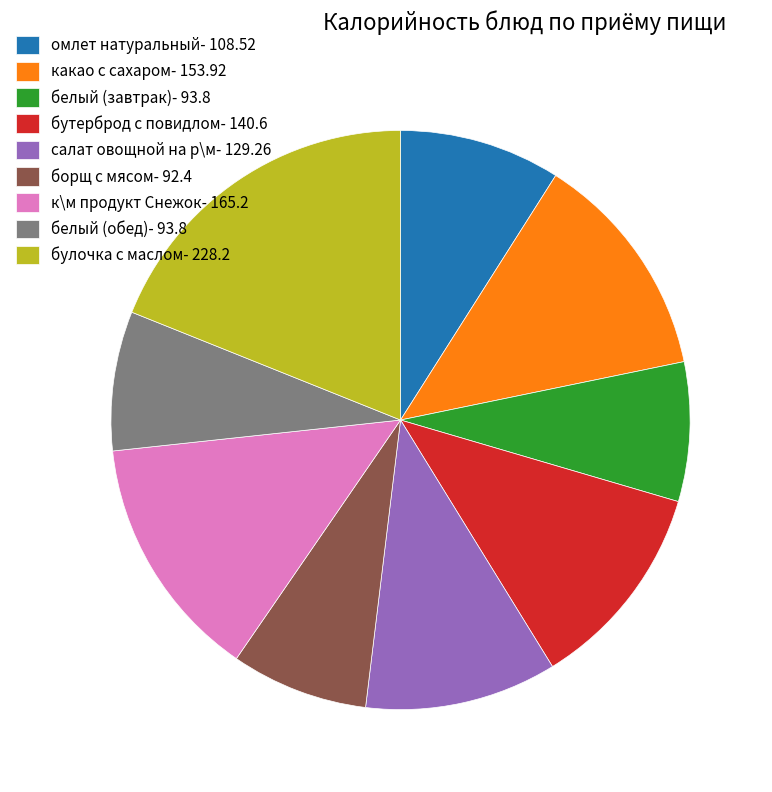

Is the sum of бутерброд с повидлом- 140.6 and белый (обед)- 93.8 greater than half?

No